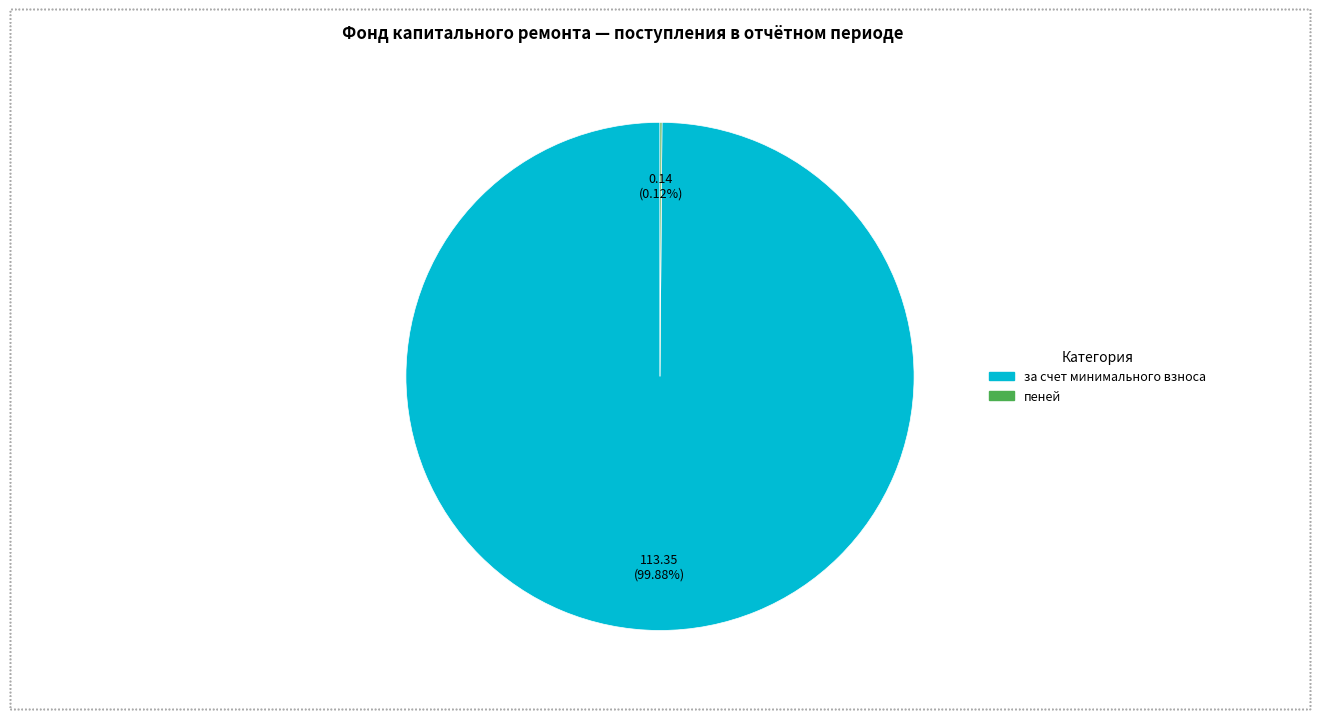

Is there a majority slice in this chart?

Yes